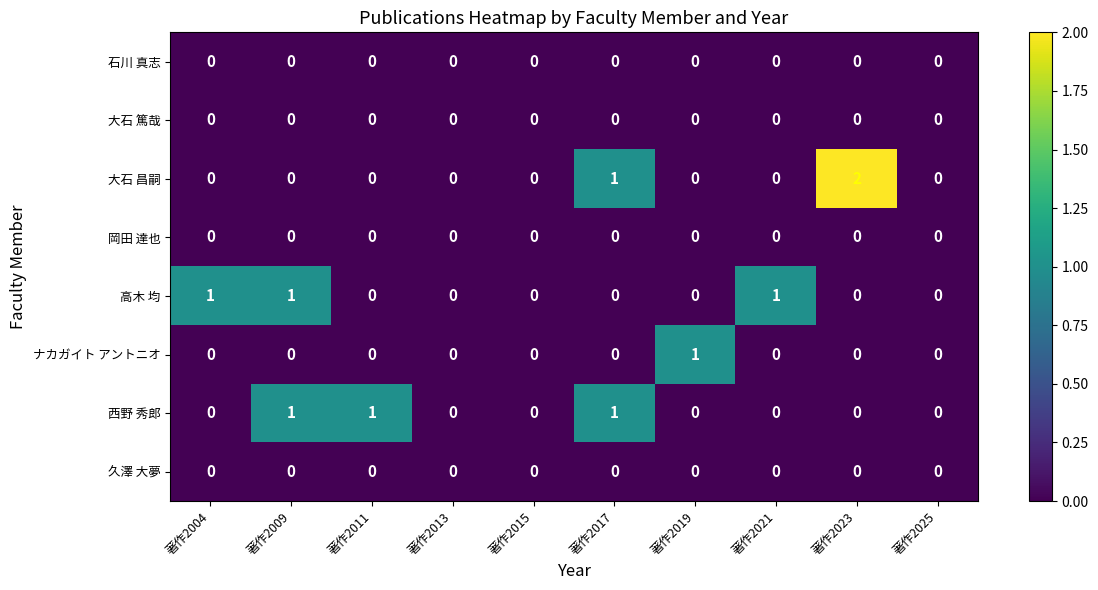

Which series changed the most between 著作2004 and 著作2025?

高木 均